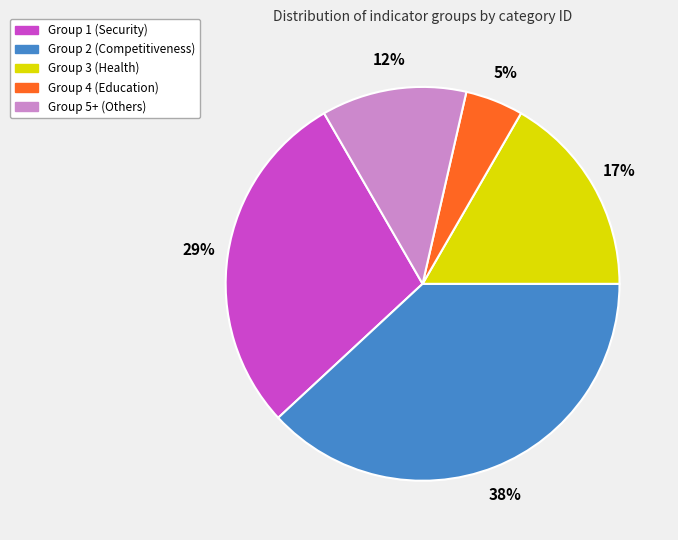

What is the largest slice in the pie chart?

Group 2 (Competitiveness)